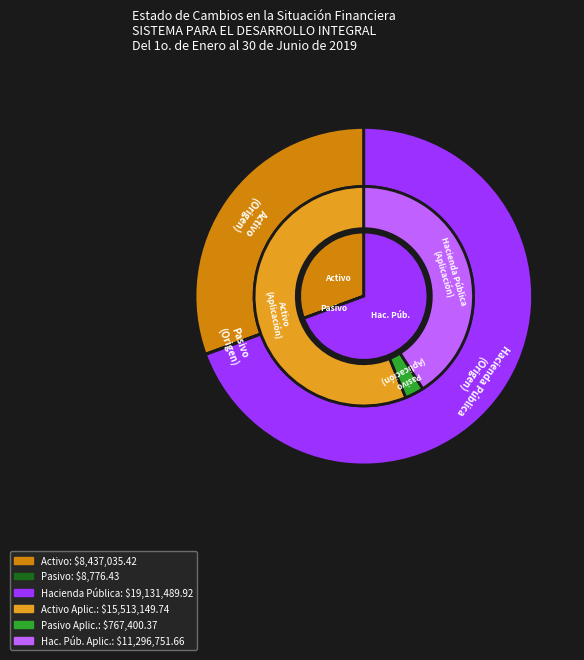

Count the number of slices in the pie.

3